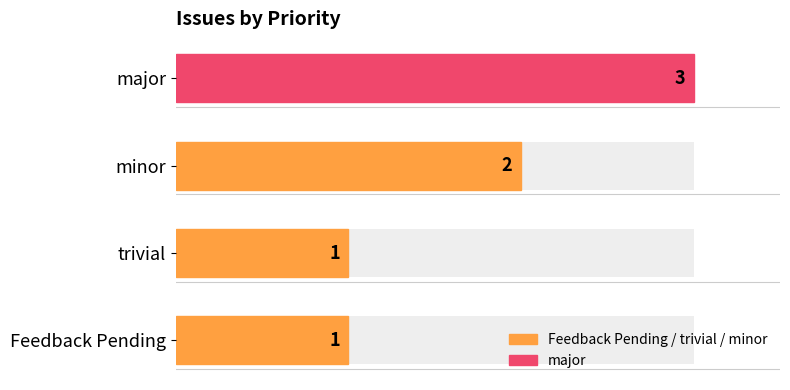

Does the chart contain any negative values?

No